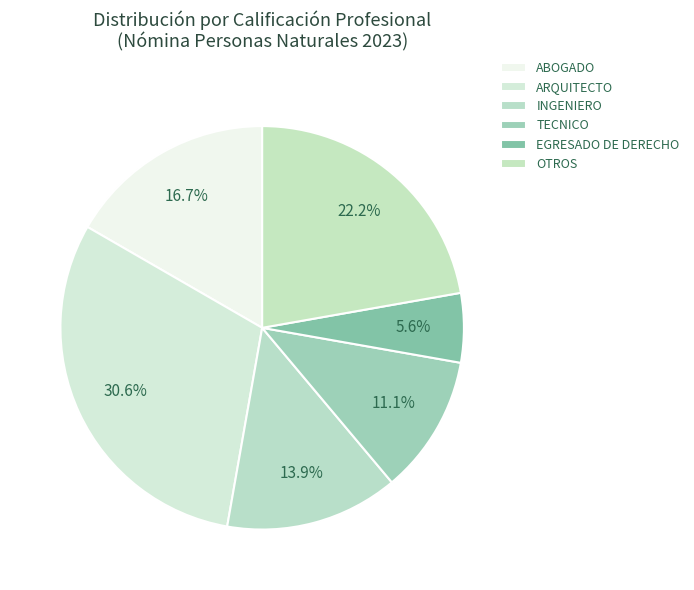

Is there any slice that represents more than half of the pie?

No